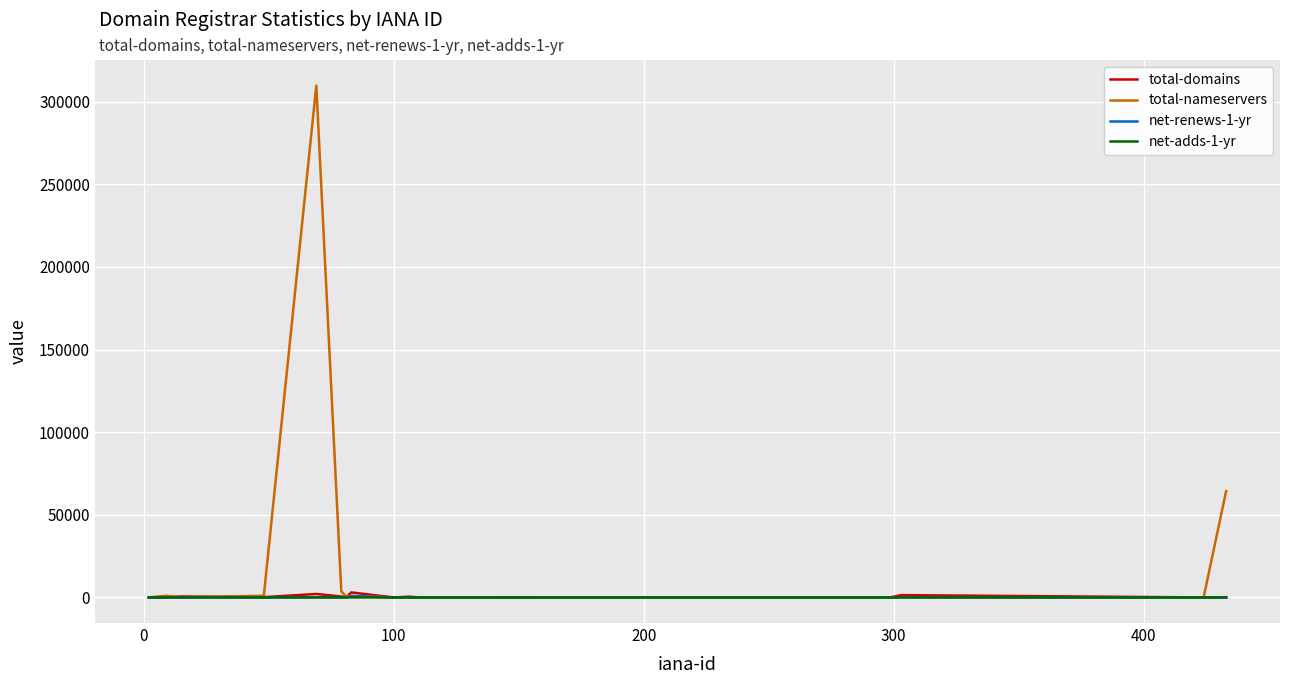

Which series has the largest total across all categories?

total-nameservers